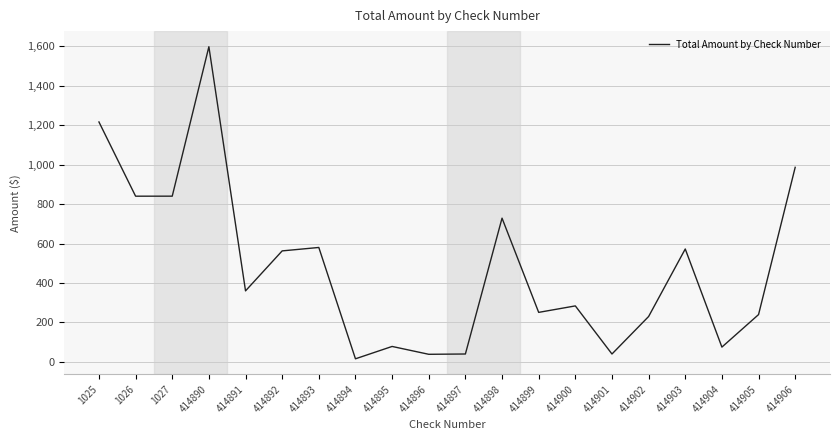

Approximately how many times larger is the value at 414899 compared to 1025?

0.2